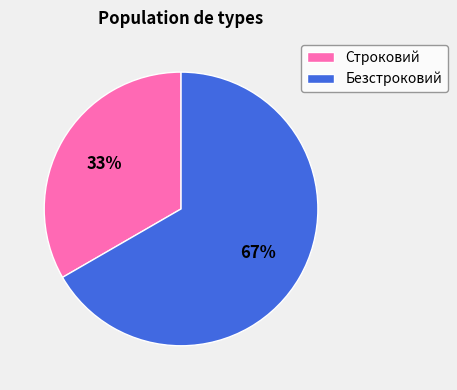

Between Безстроковий and Строковий, which is larger?

Безстроковий